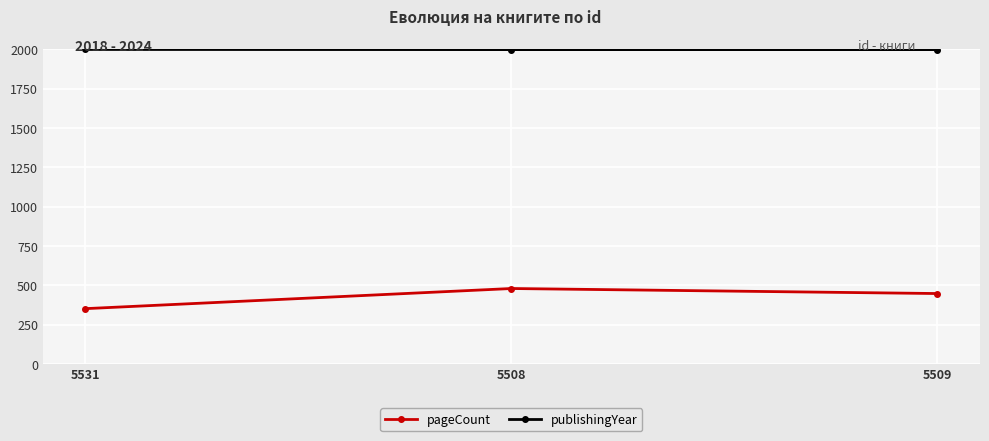

The publishingYear series shows 1999 at 5509. True or false?

True